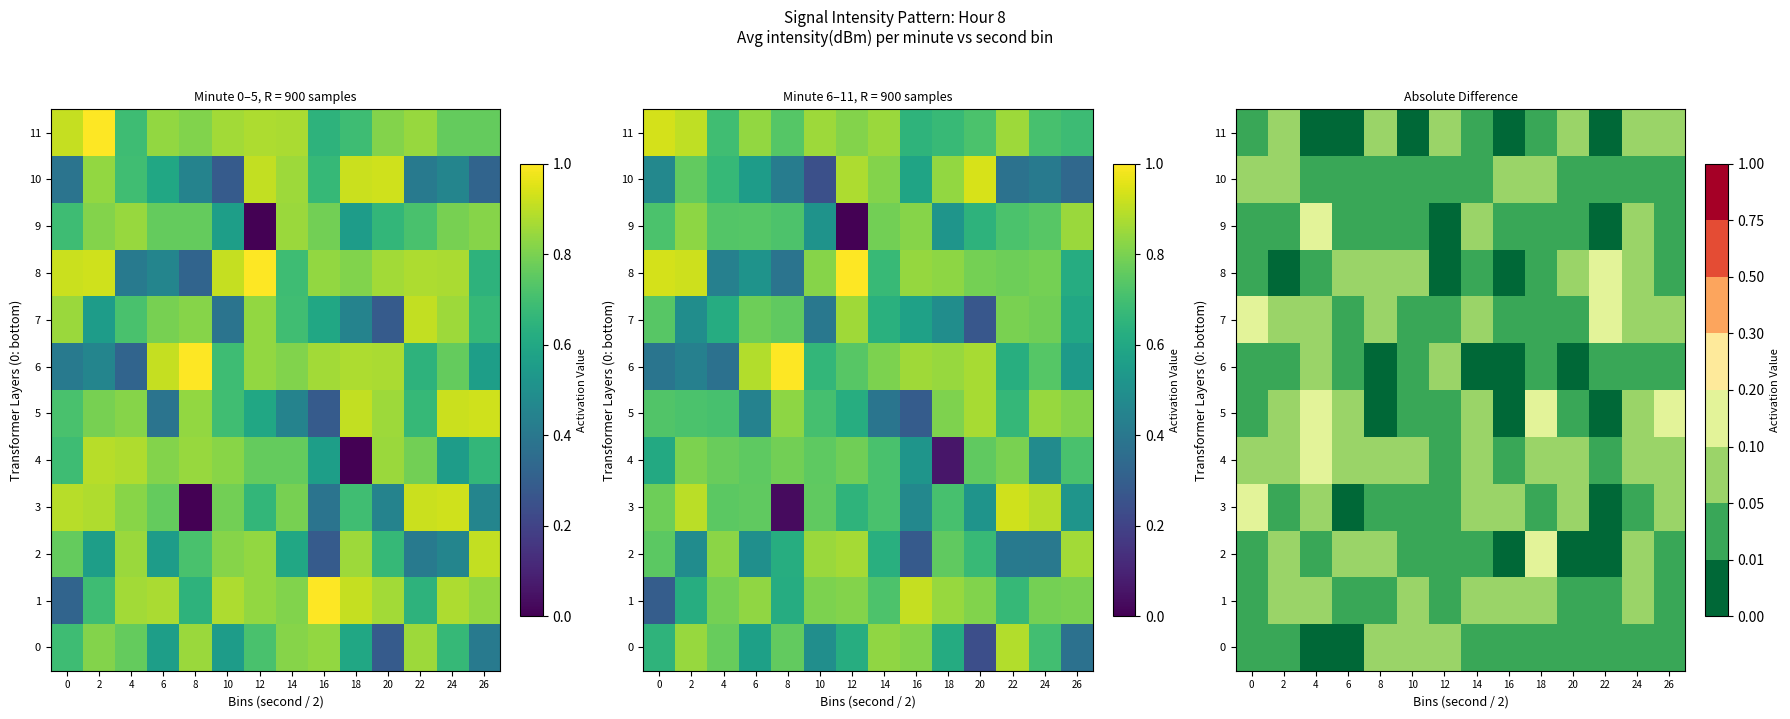

True or false: row_10 has a value of 0.0 at 26.

False